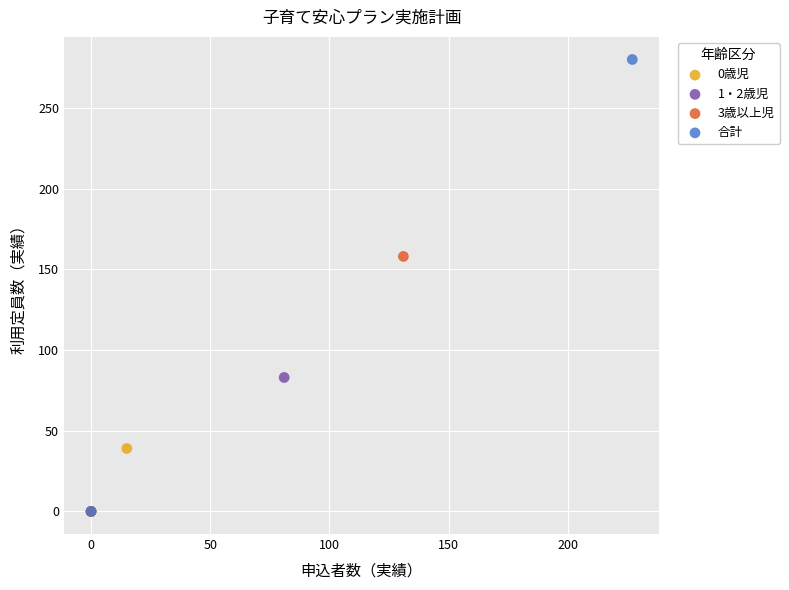

What are all the series names shown in the legend?

0歳児, 1・2歳児, 3歳以上児, 合計